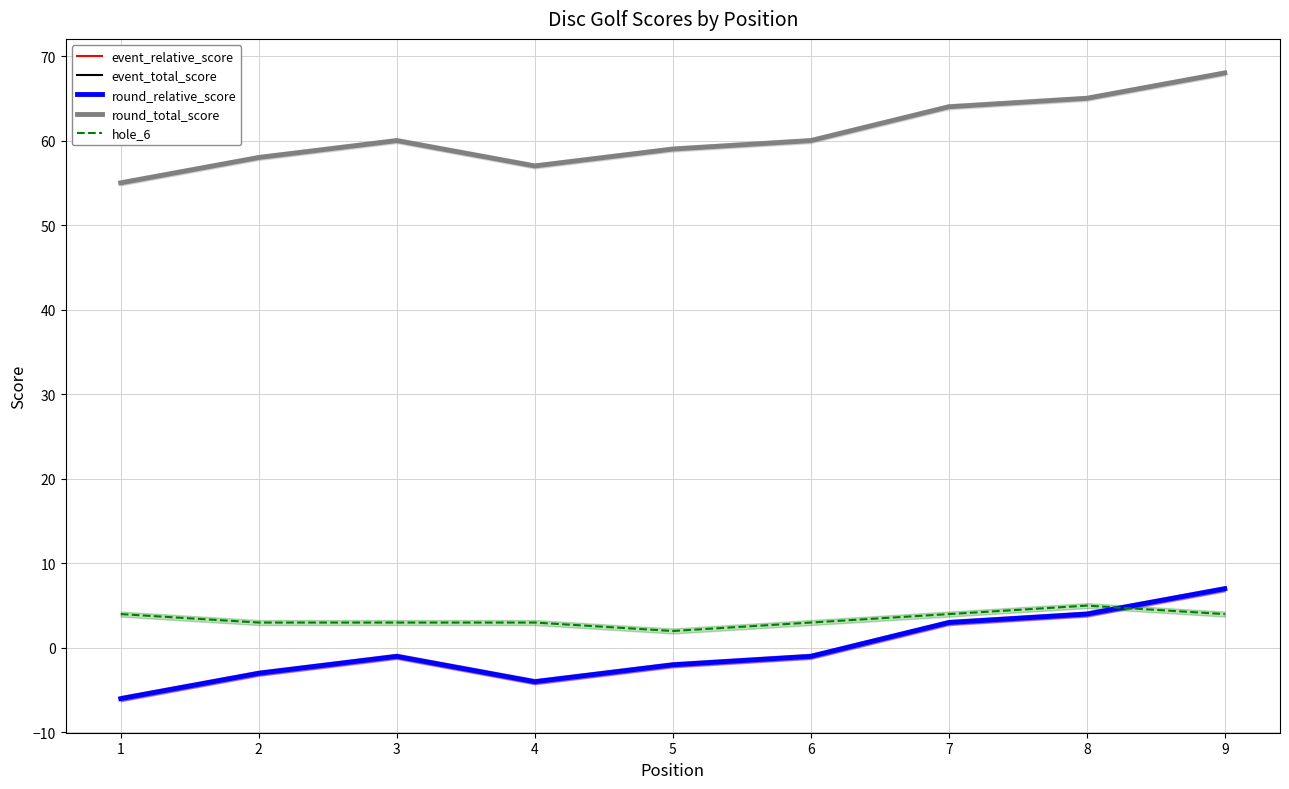

Rank the series by their maximum value, from highest to lowest.

event_total_score, round_total_score, event_relative_score, round_relative_score, hole_6